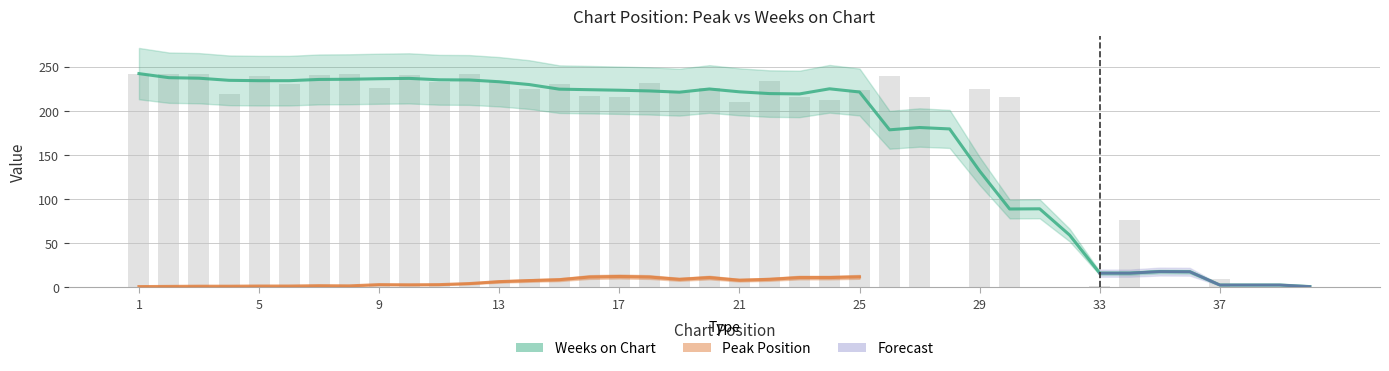

At which label is the value closest to 121?

34